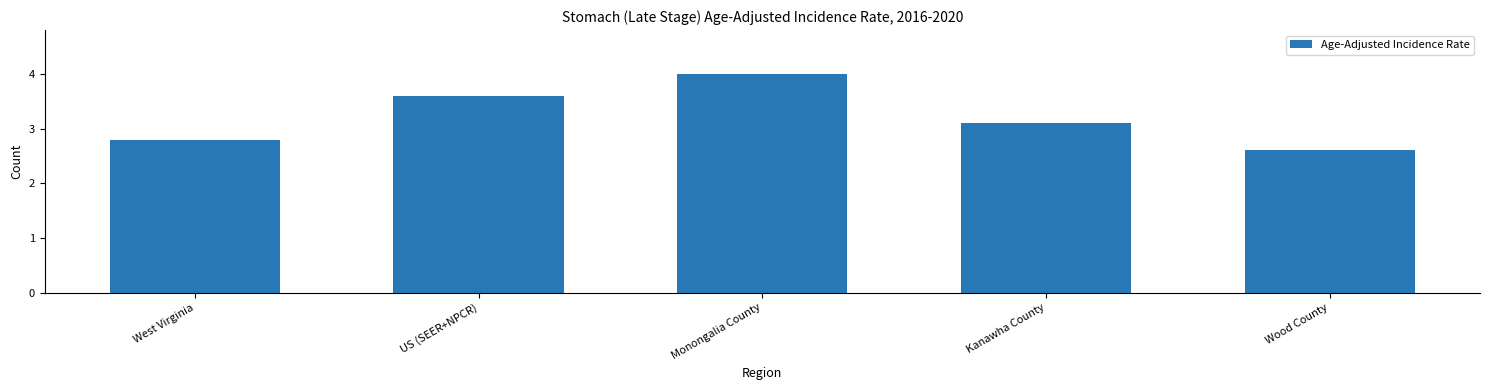

What is the difference between the values at Kanawha County and Monongalia County?

0.9